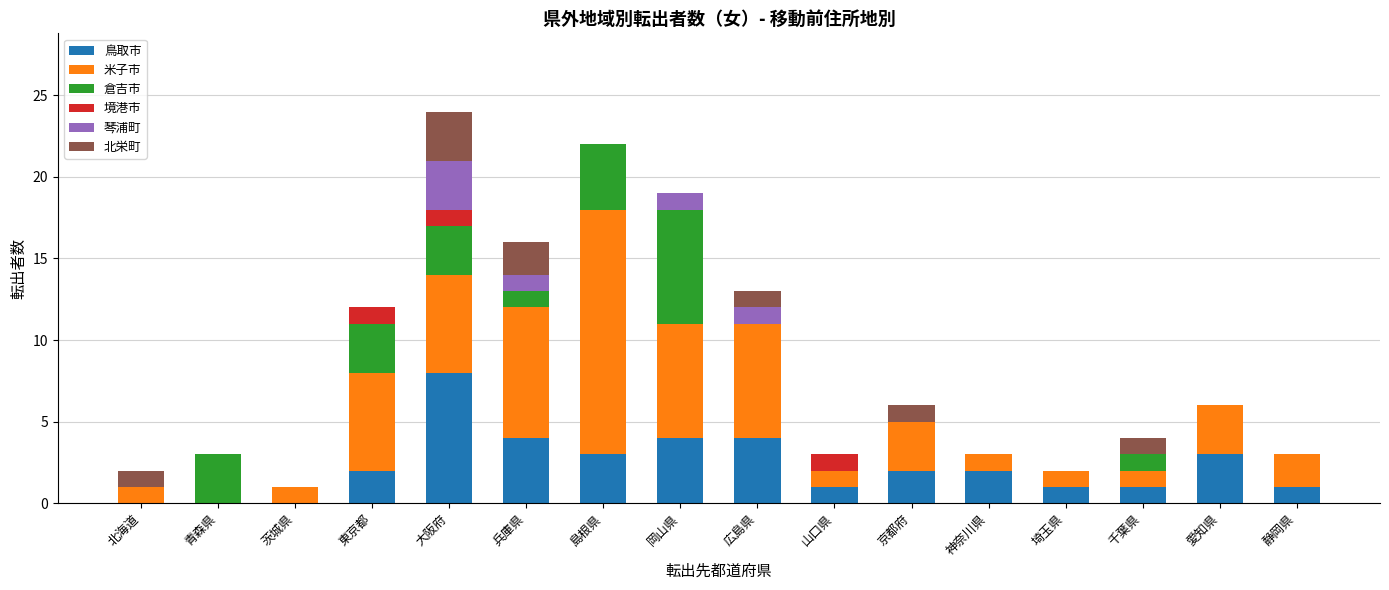

Are the bars grouped side by side (vs. stacked)?

No